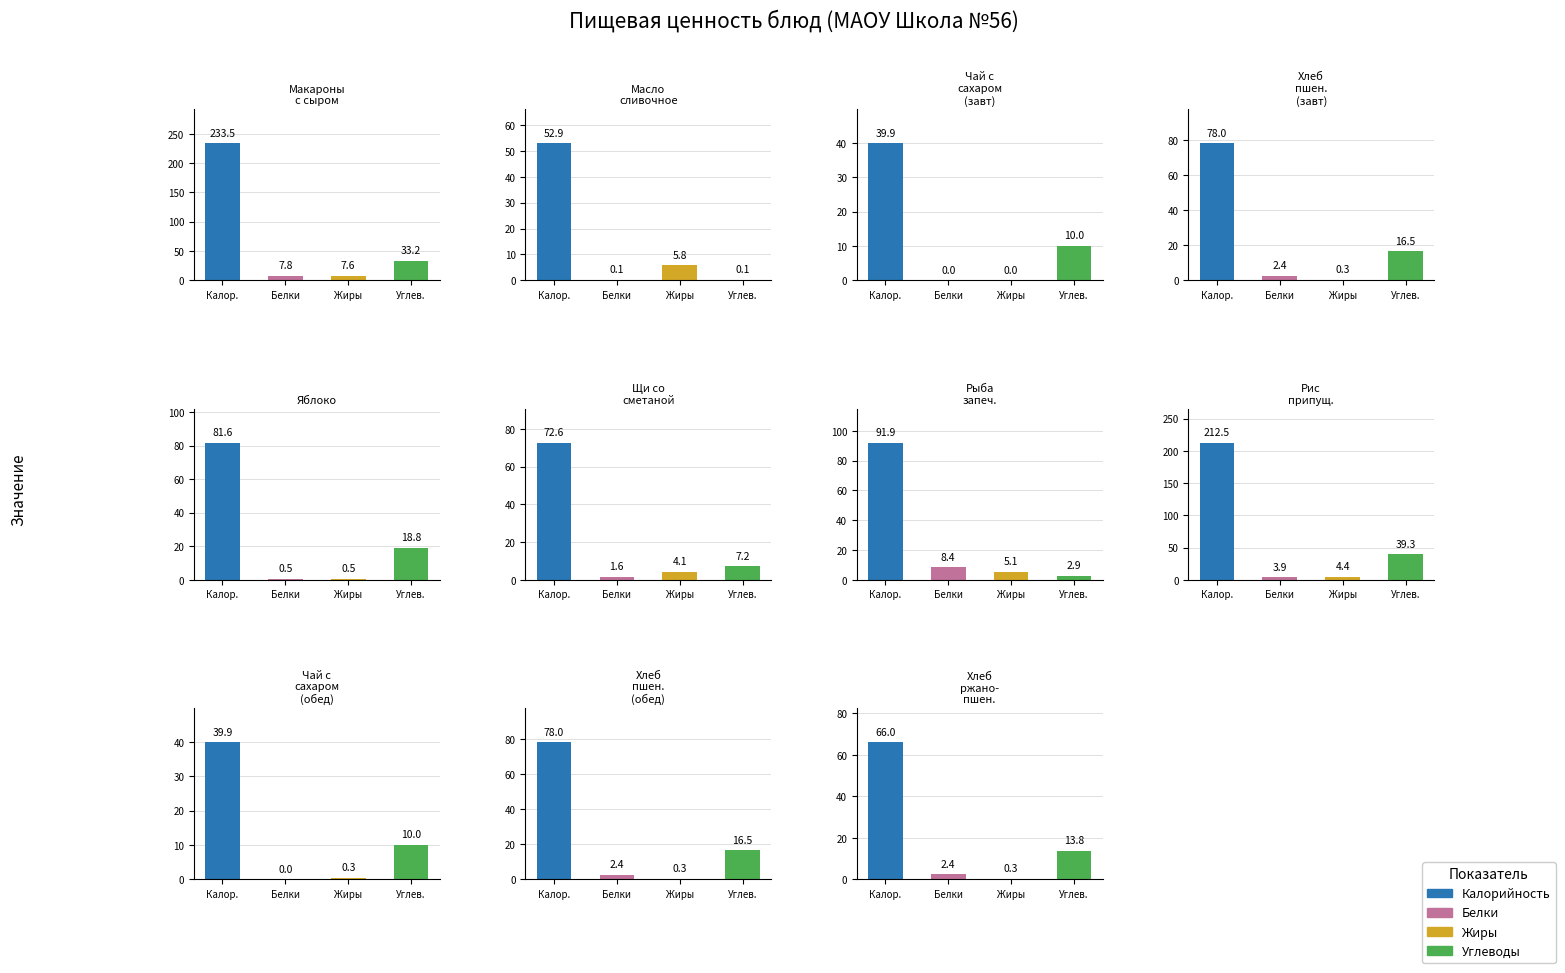

Reading left to right, extract all data points from this chart.

Калорийность: 233.5	52.9	39.9	78.0	81.6	72.6	91.9	212.5	39.9	78.0	66.0
Белки: 7.8	0.1	0.0	2.4	0.5	1.6	8.4	3.9	0.0	2.4	2.4
Жиры: 7.6	5.8	0.0	0.3	0.5	4.1	5.1	4.4	0.3	0.3	0.3
Углеводы: 33.2	0.1	10.0	16.5	18.8	7.2	2.9	39.3	10.0	16.5	13.8